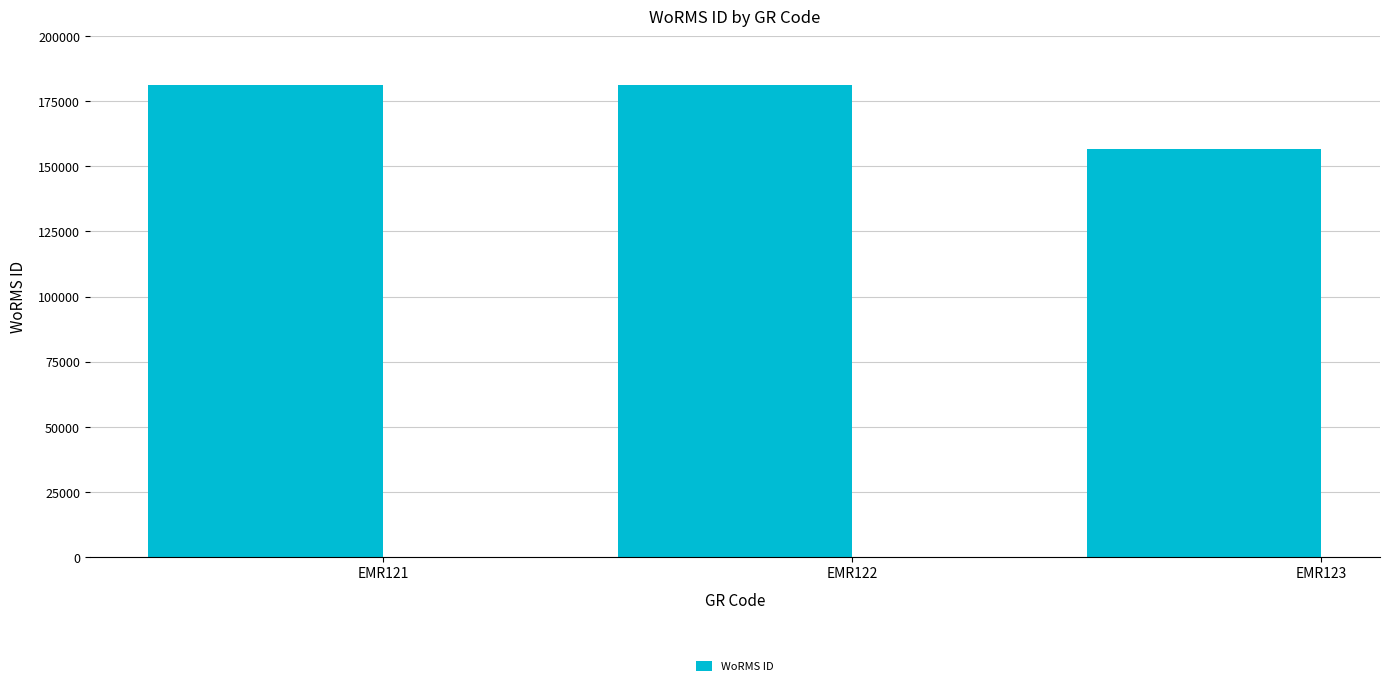

Where is the data nearest to the value 168929?

EMR121